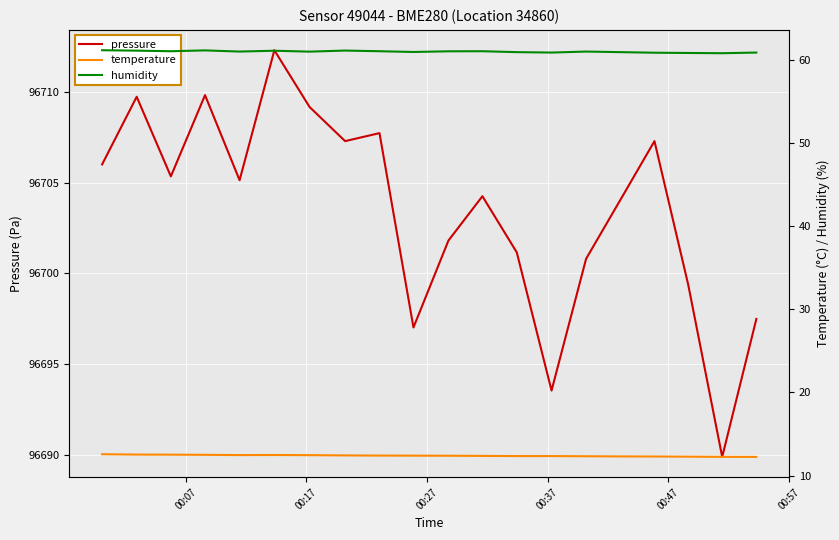

What is the highest value of the pressure series?

96712.3